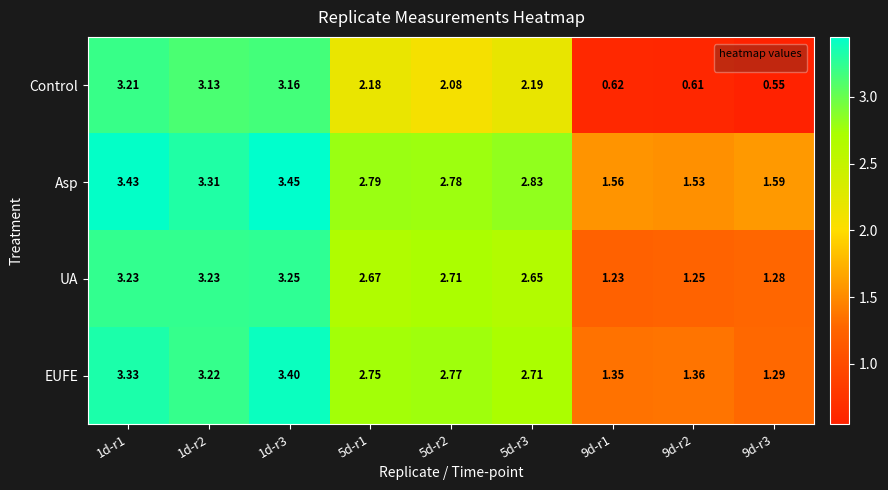

Between 1d-r2 and 5d-r2, which series saw the biggest shift?

Control